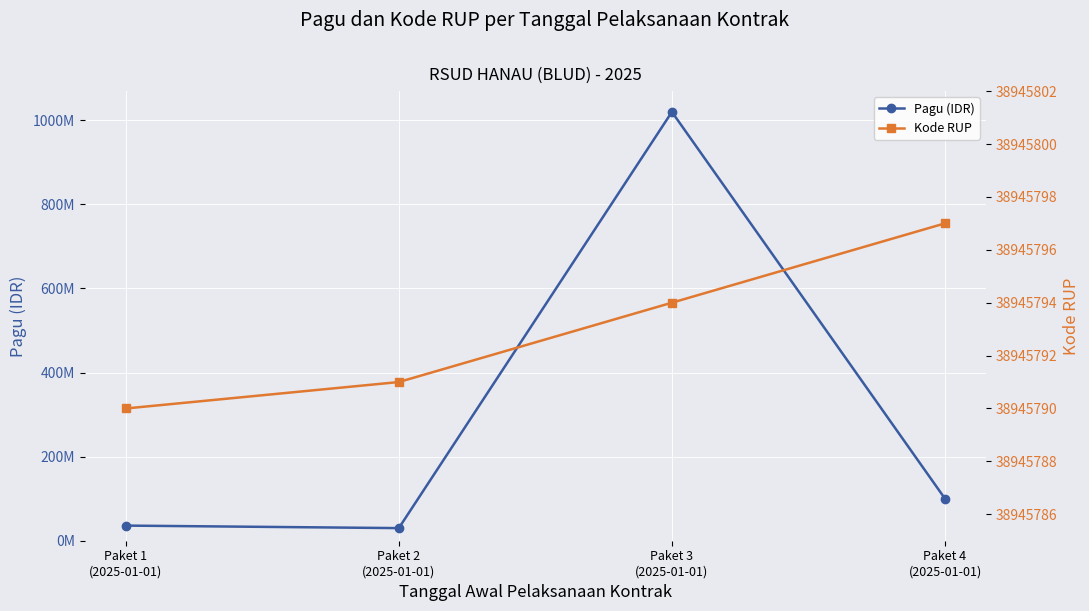

Which series has the largest total across all categories?

Pagu (IDR)